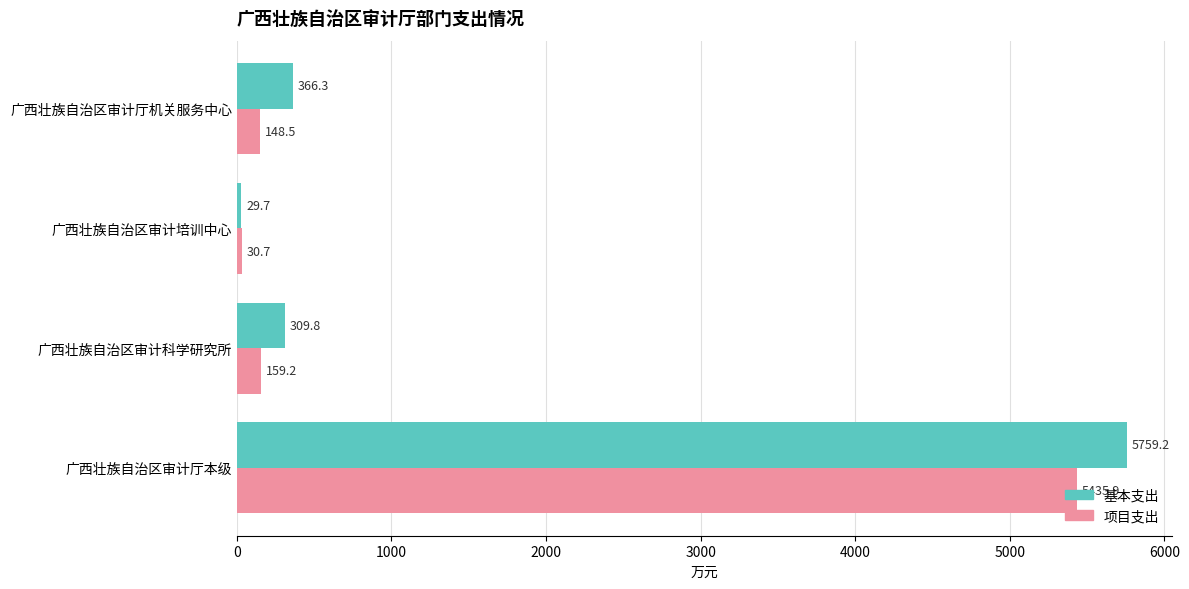

What is the difference between the 基本支出 values at 广西壮族自治区审计厅机关服务中心 and 广西壮族自治区审计厅本级?

5392.9